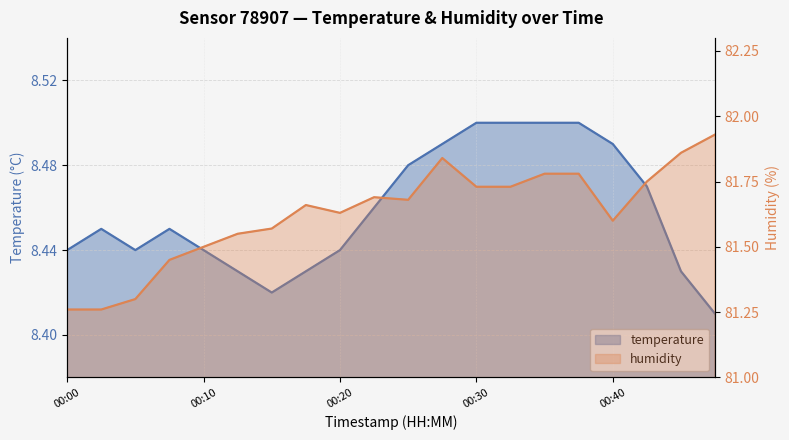

Is the value of humidity at 00:23 greater than the value of temperature at 00:40?

Yes